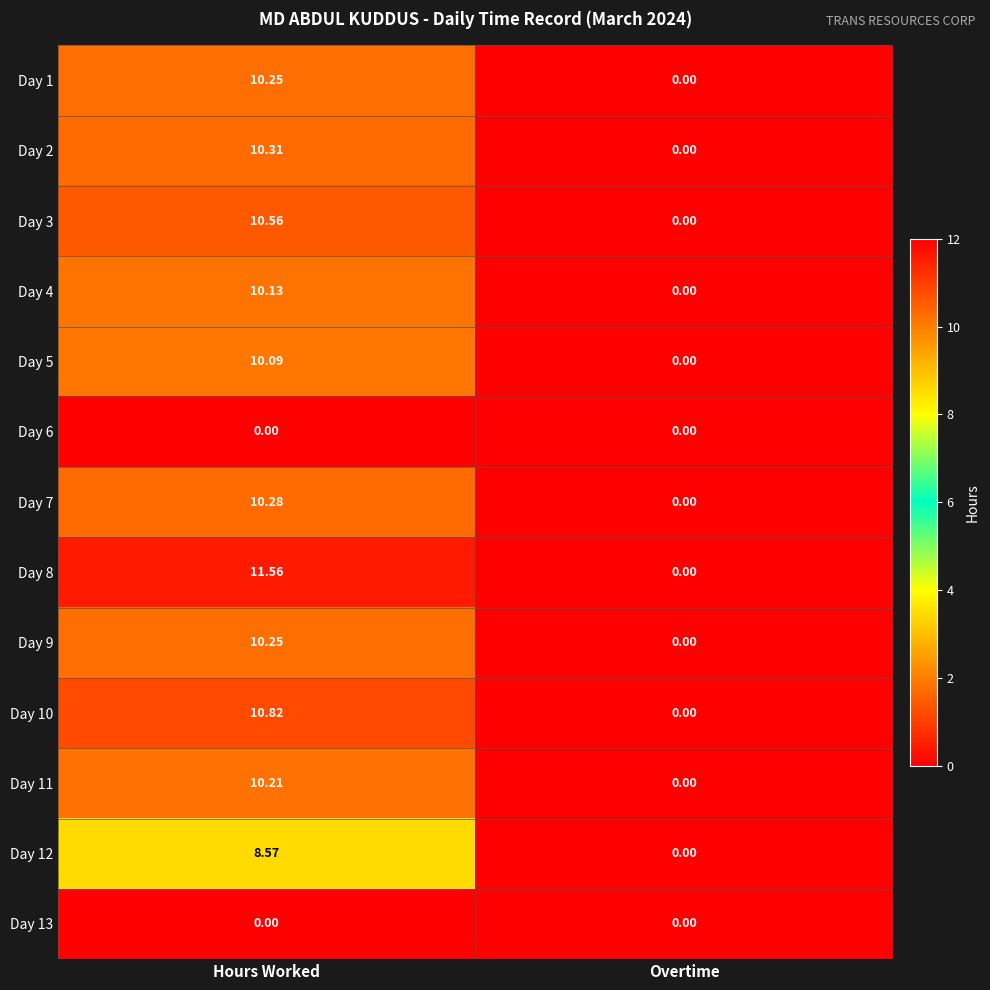

Which category has the lowest value in the Day 10 series?

Overtime